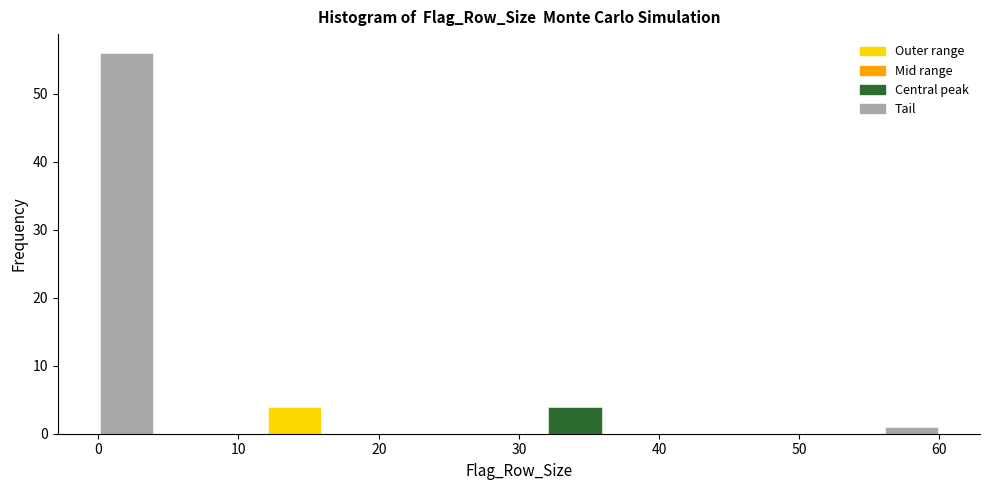

Over which range of the x-axis is the bar tallest?

0 to 4